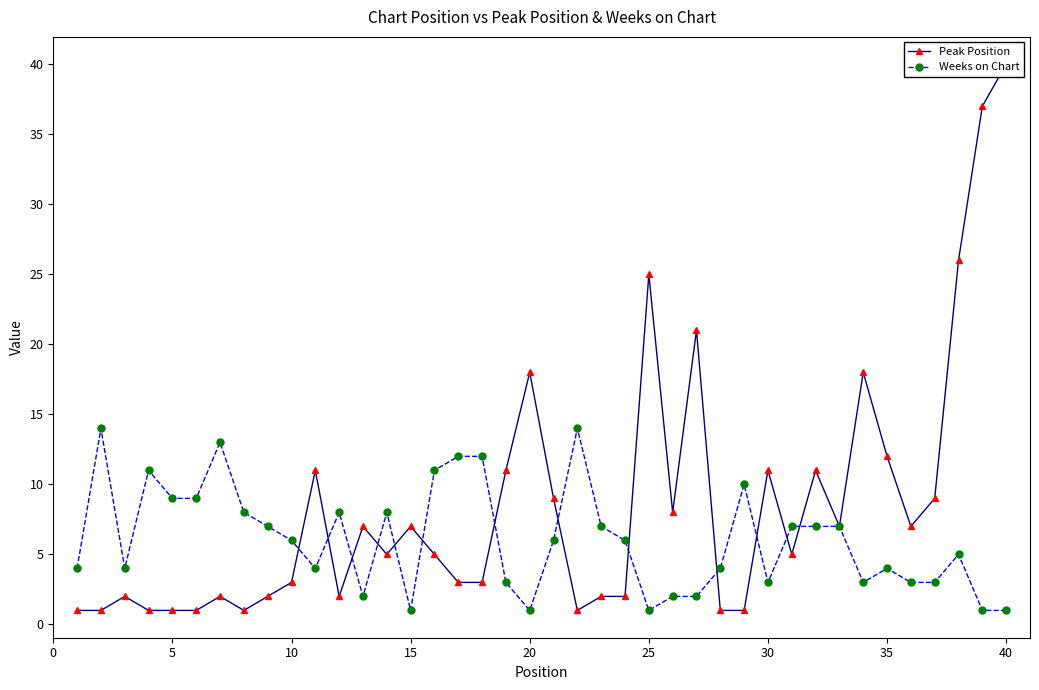

What is the average value of the Peak Position series?

8